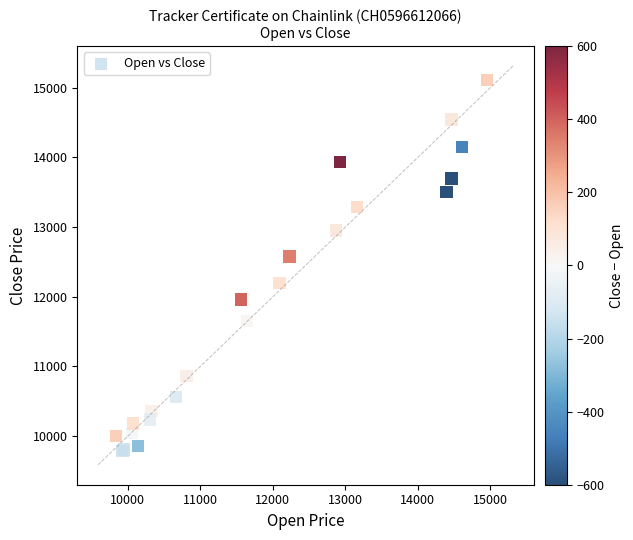

What Y value in the scatter plot is closest to 12450?

12575